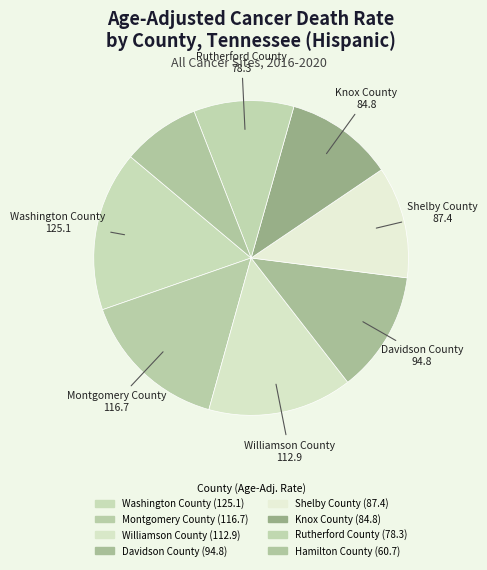

Does Shelby County represent more than half of the total?

No